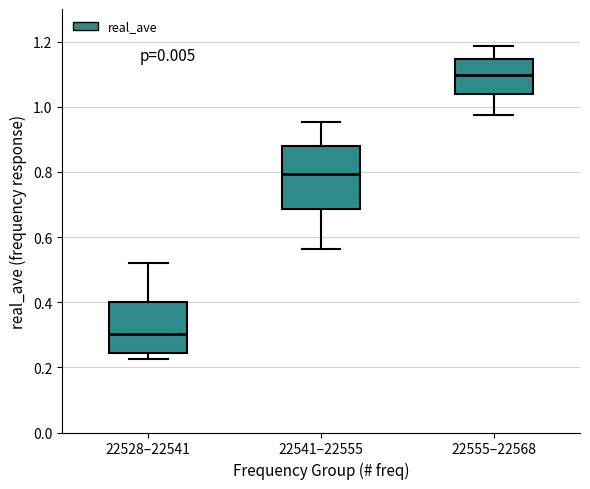

Reading left to right, transcribe this box plot: for each box, give where its median line is, the range the box spans, and where its two whiskers end, as read against the y-axis. The values are not printed on the chart, so give them approximately, as read against the axis.

22528–22541: median 0.30, box 0.24 to 0.40, whiskers 0.22 to 0.52
22541–22555: median 0.80, box 0.68 to 0.88, whiskers 0.56 to 0.96
22555–22568: median 1.10, box 1.04 to 1.14, whiskers 0.98 to 1.18